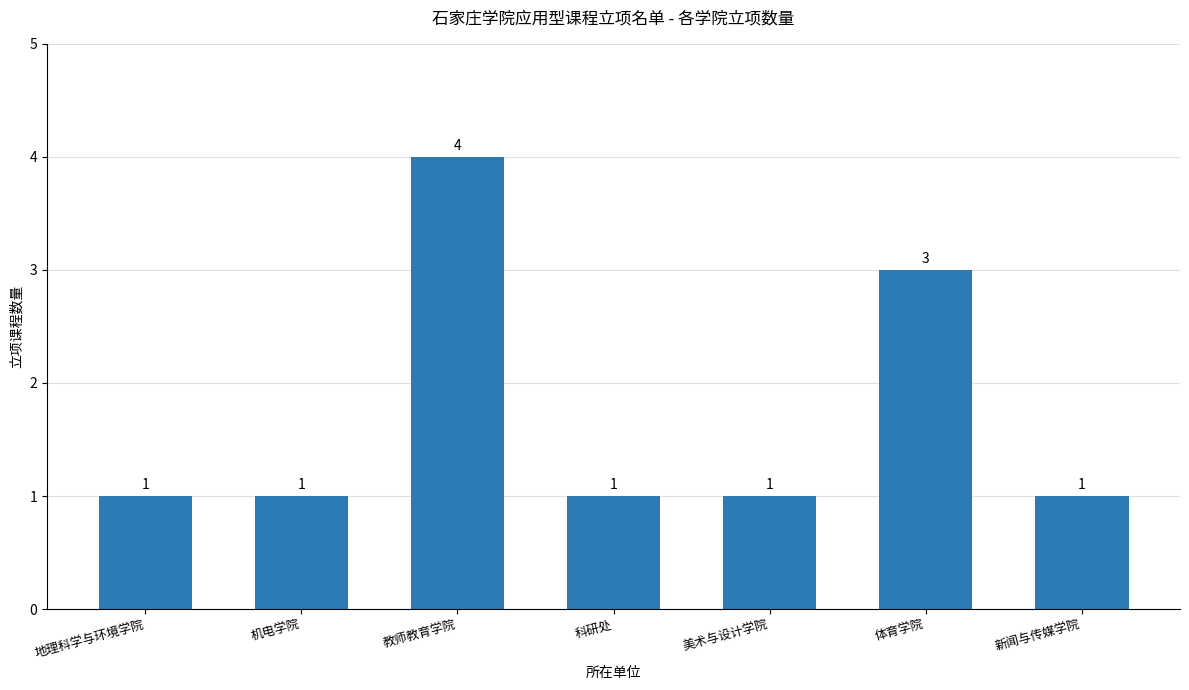

What is the ratio of the value at 机电学院 to the value at 新闻与传媒学院?

1.0